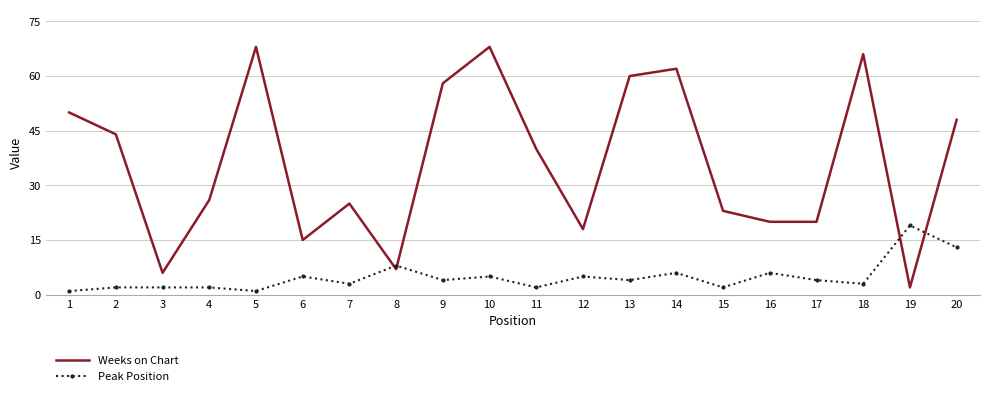

At which category is the sum across all series the highest?

10